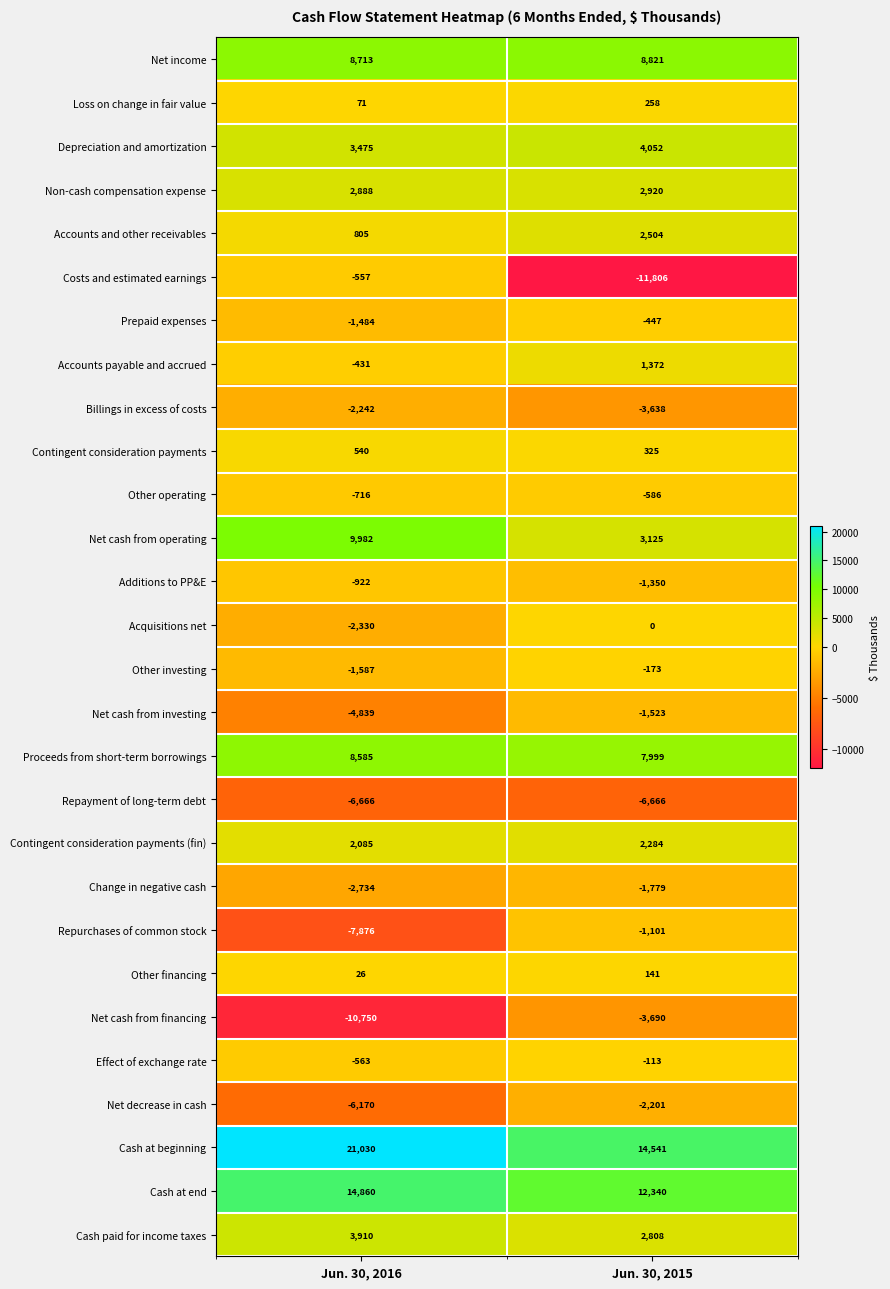

What is the difference between the Other investing values at Jun. 30, 2015 and Jun. 30, 2016?

1414